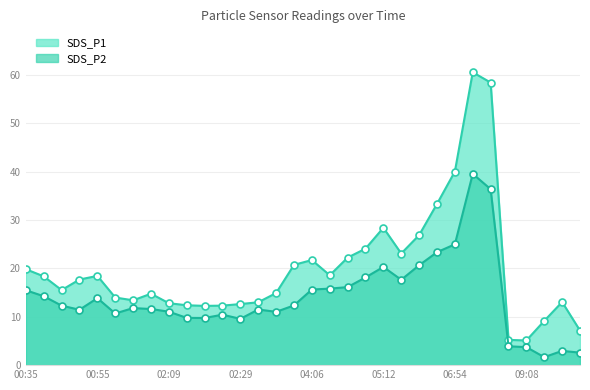

What is the label of the 8th point from the left?

02:04